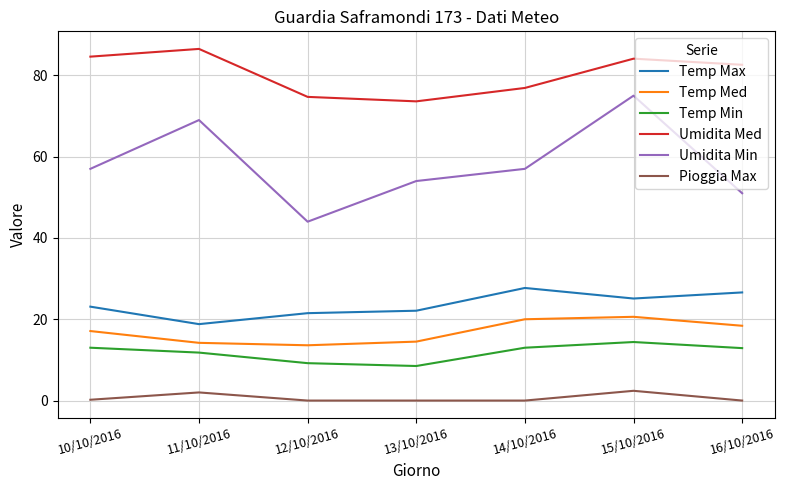

What is the difference between the maximum and minimum values in the Umidita Med series?

12.9